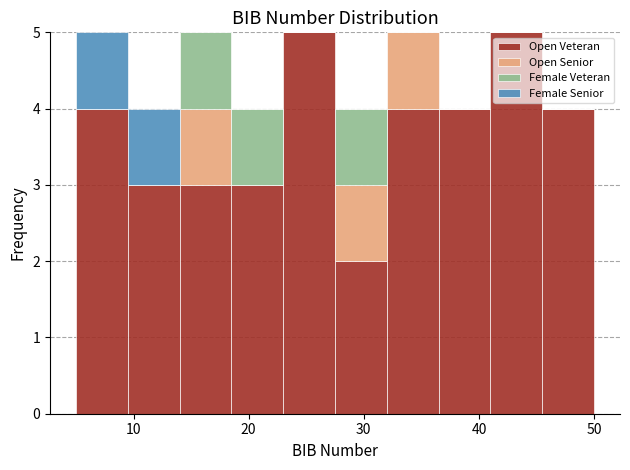

What is the total height of the stacked bar covering 9.5 to 14.0 on the x-axis? Neither the bar edges nor the heights are printed on the chart, so give them approximately, as read against the axes.

4